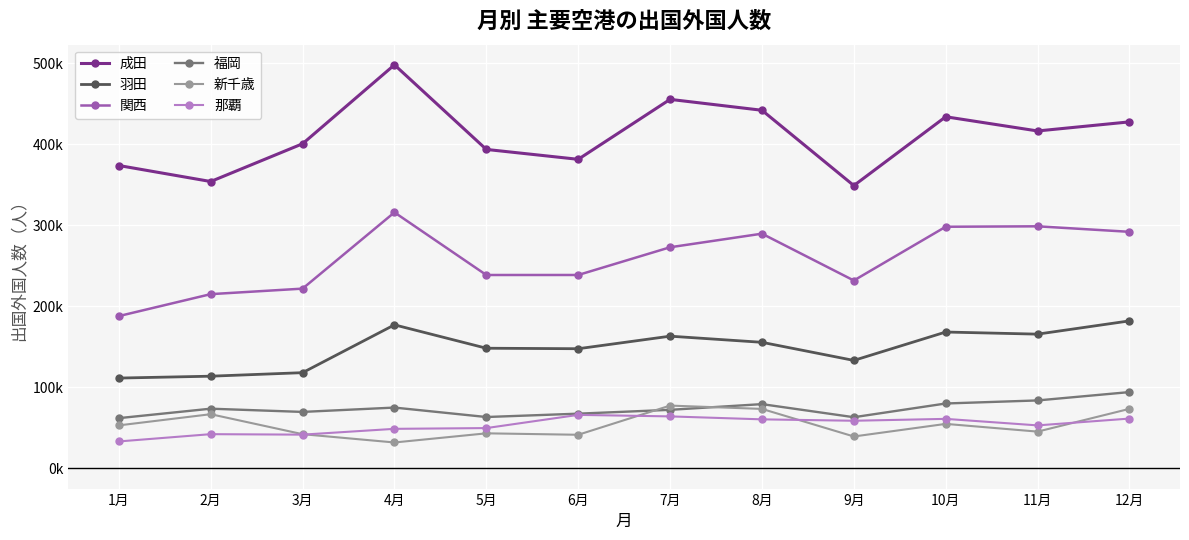

What is the label of the 5th point from the right?

8月